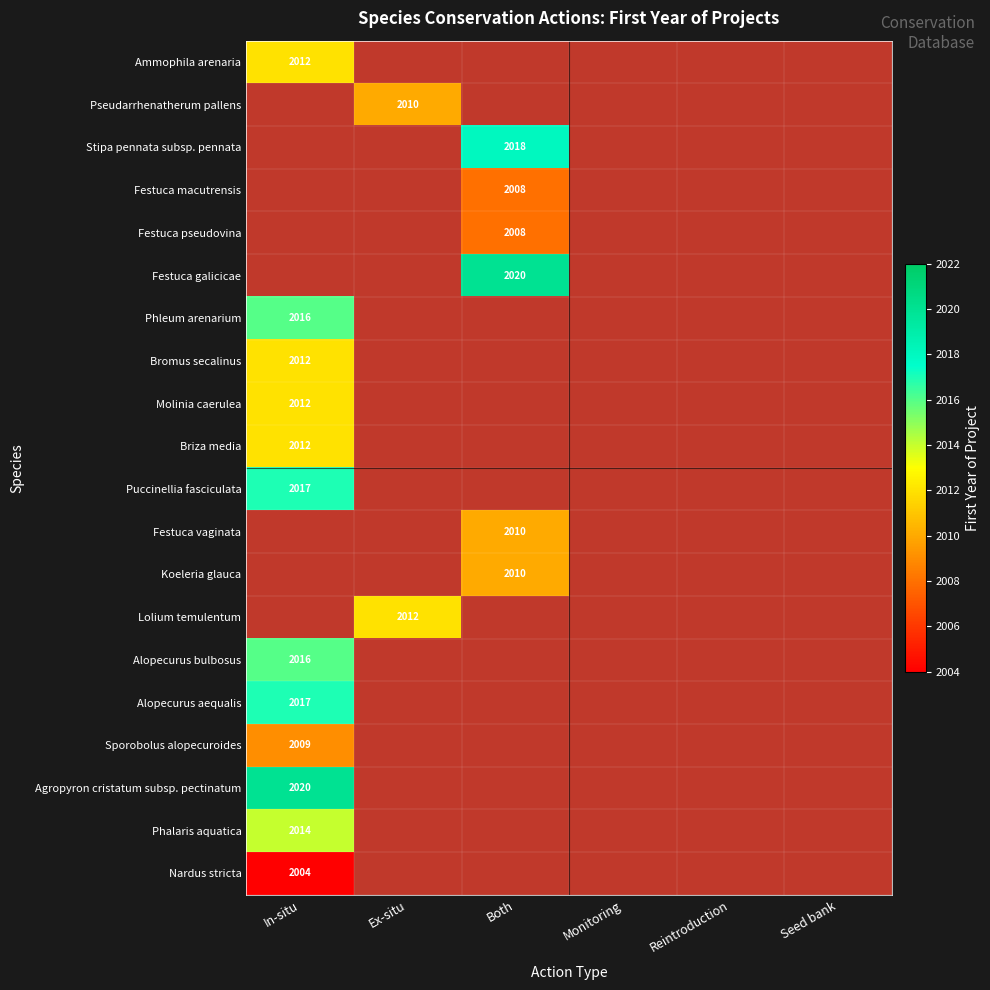

What is the maximum value shown in the chart?

2020.0